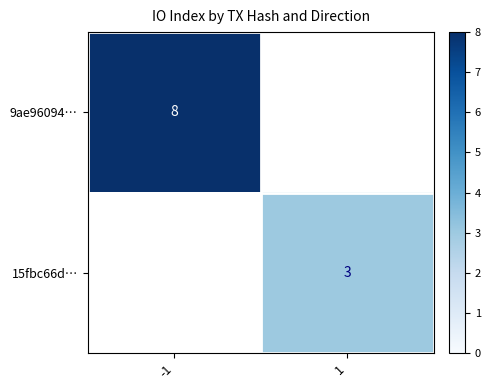

The value of 15fbc66d… at 1 is 5. True or false?

False